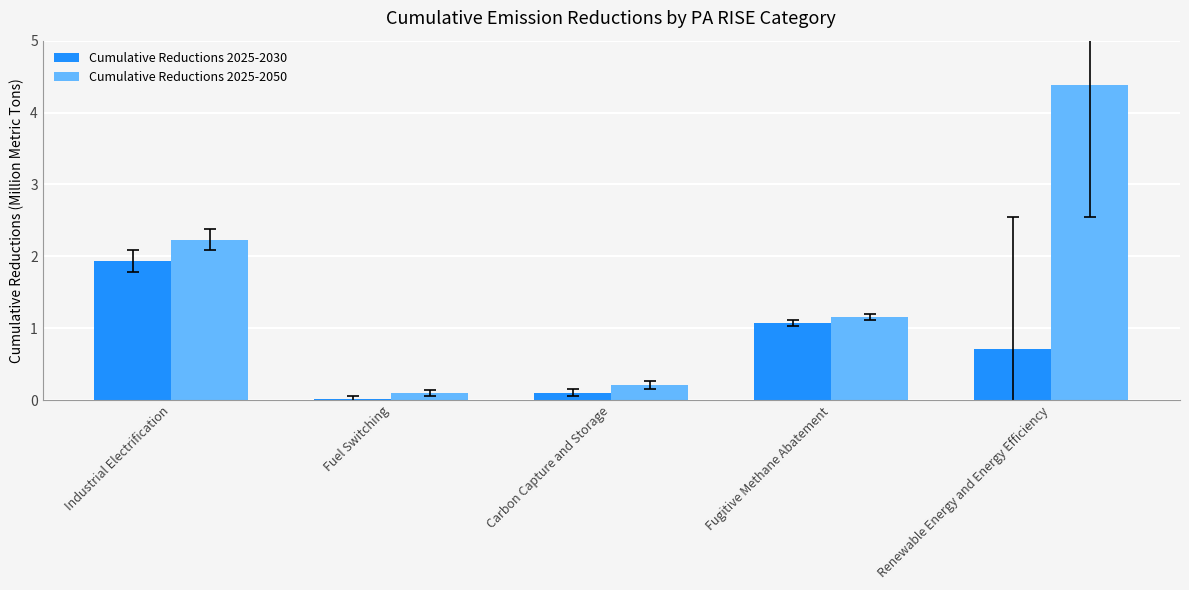

What is the value of the Cumulative Reductions 2025-2050 bar at the 4th from the left?

1.2